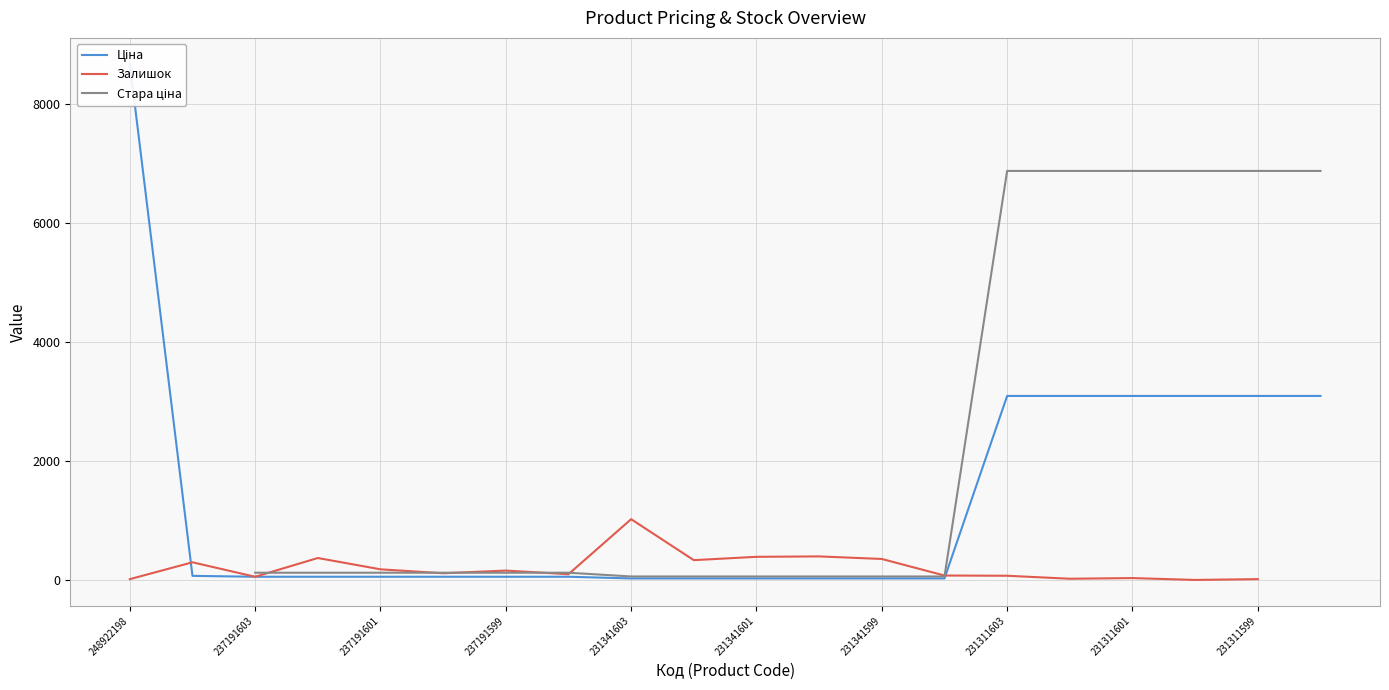

The Стара ціна series shows 1665.0 at 15. True or false?

False